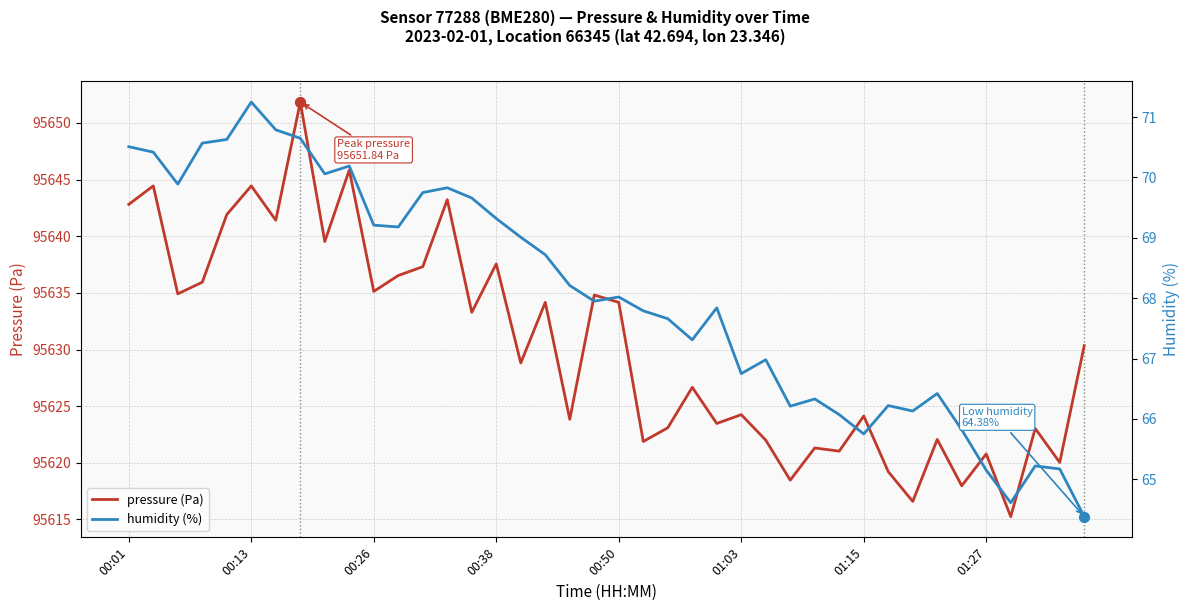

What are all the series names shown in the legend?

pressure (Pa), humidity (%)